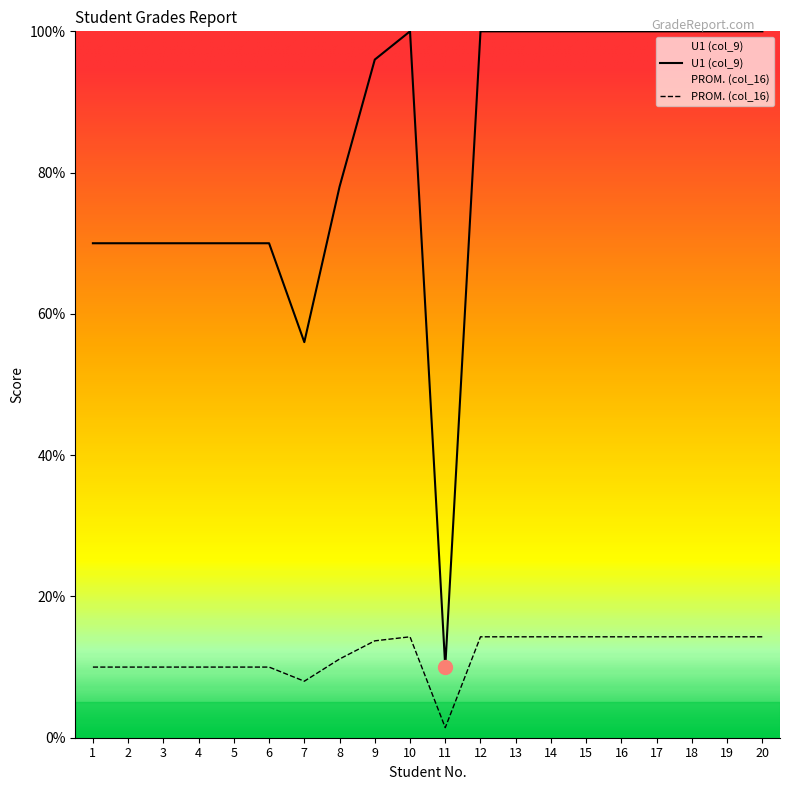

What is the total value across all series at 5?

80.0